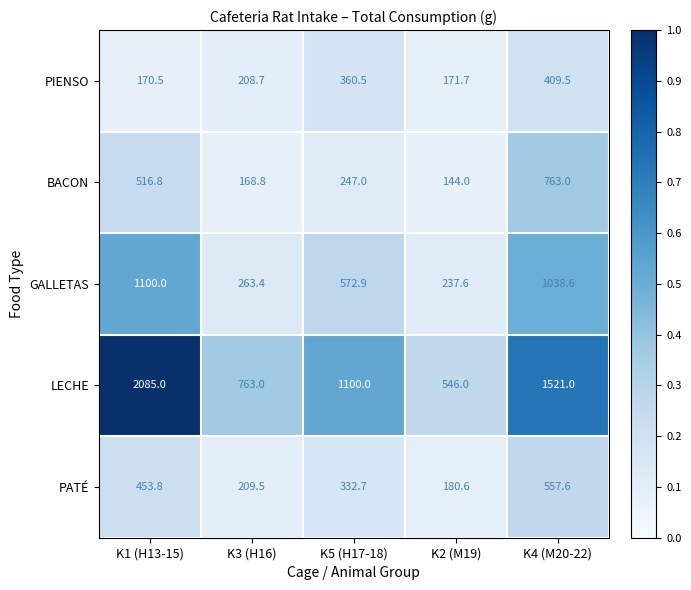

The BACON series shows 529.6 at K4 (M20-22). True or false?

False